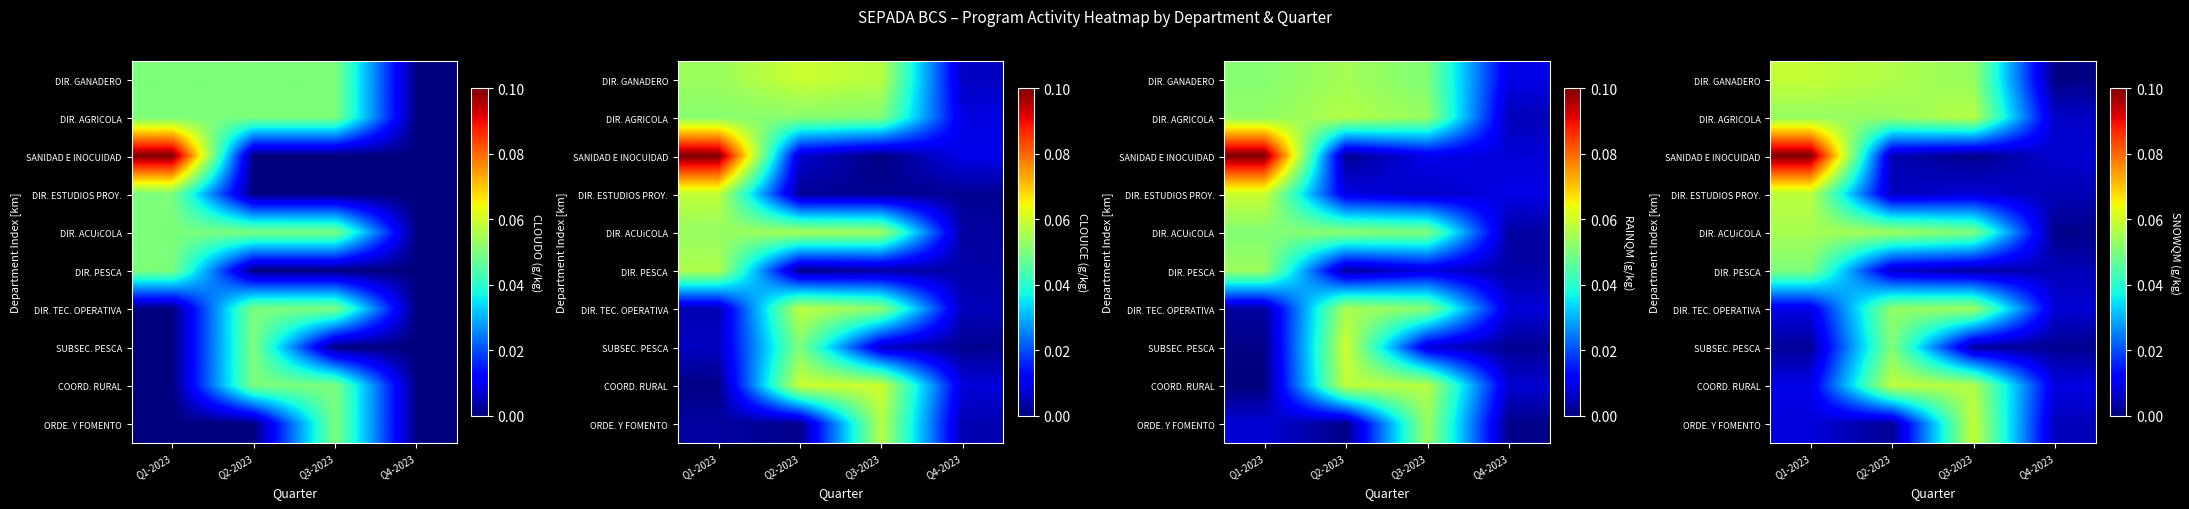

Is it true that ORDE. Y FOMENTO equals 0.1 at Q3-2023?

False